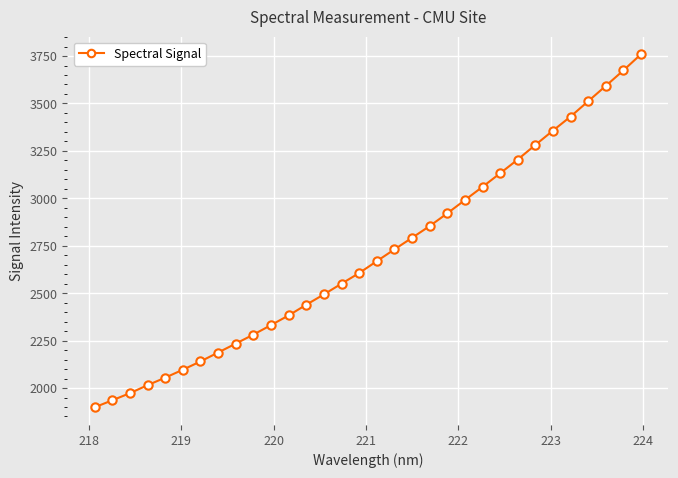

What is the difference between the second highest and minimum values?

1776.2